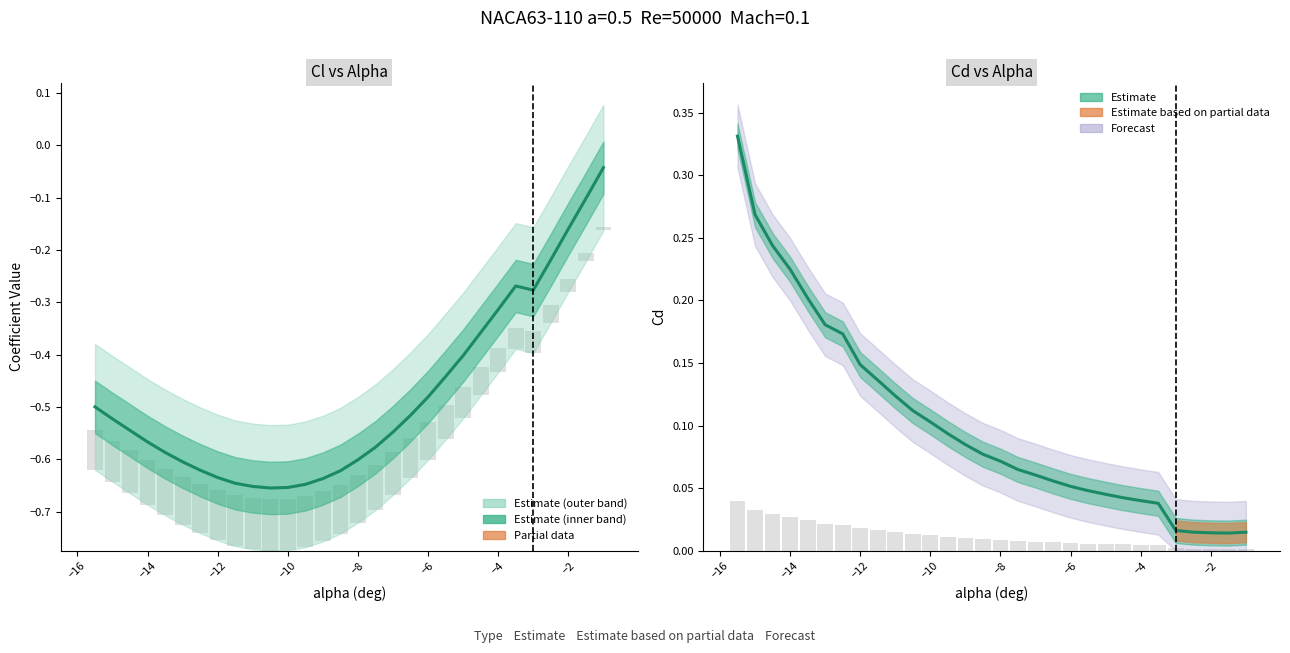

Reading left to right, transcribe all the data shown in this chart.

Cl (Estimate): -0.5	-0.5	-0.5	-0.6	-0.6	-0.6	-0.6	-0.6	-0.6	-0.7	-0.7	-0.7	-0.6	-0.6	-0.6	-0.6	-0.6	-0.5	-0.5	-0.5	-0.4	-0.4	-0.4	-0.3	-0.3	-0.3	-0.2	-0.2	-0.1	-0.0
Cd (Estimate): 0.3	0.3	0.2	0.2	0.2	0.2	0.2	0.1	0.1	0.1	0.1	0.1	0.1	0.1	0.1	0.1	0.1	0.1	0.1	0.1	0.0	0.0	0.0	0.0	0.0	0.0	0.0	0.0	0.0	0.0